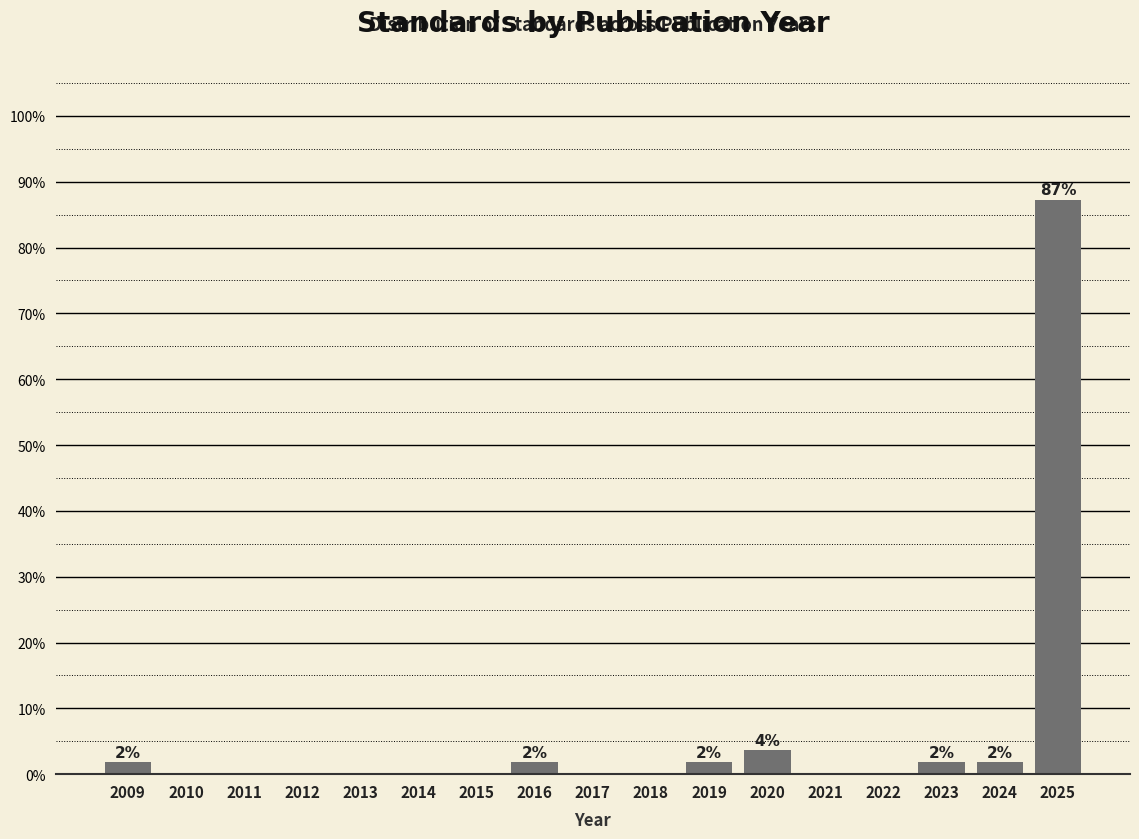

Reading right to left, list all the values displayed in this chart.

2025=87.3	2024=1.8	2023=1.8	2022=0.0	2021=0.0	2020=3.6	2019=1.8	2018=0.0	2017=0.0	2016=1.8	2015=0.0	2014=0.0	2013=0.0	2012=0.0	2011=0.0	2010=0.0	2009=1.8